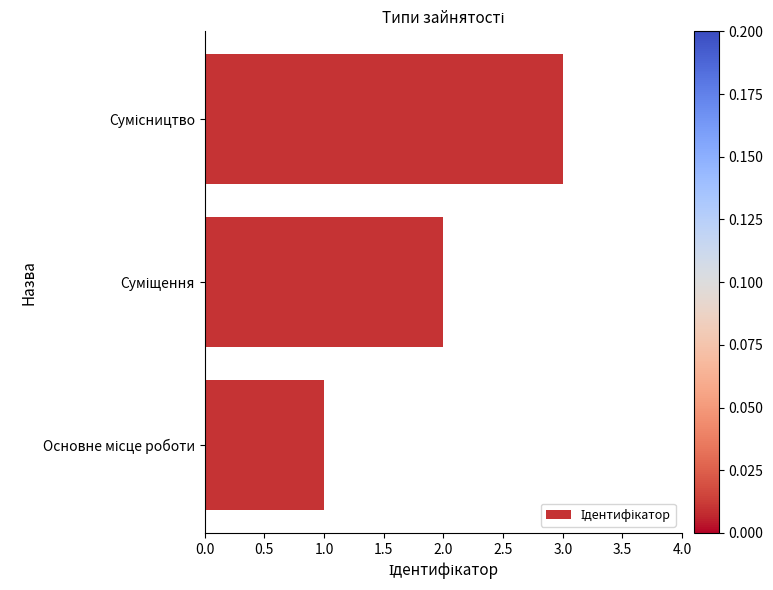

What is the greatest value displayed?

3